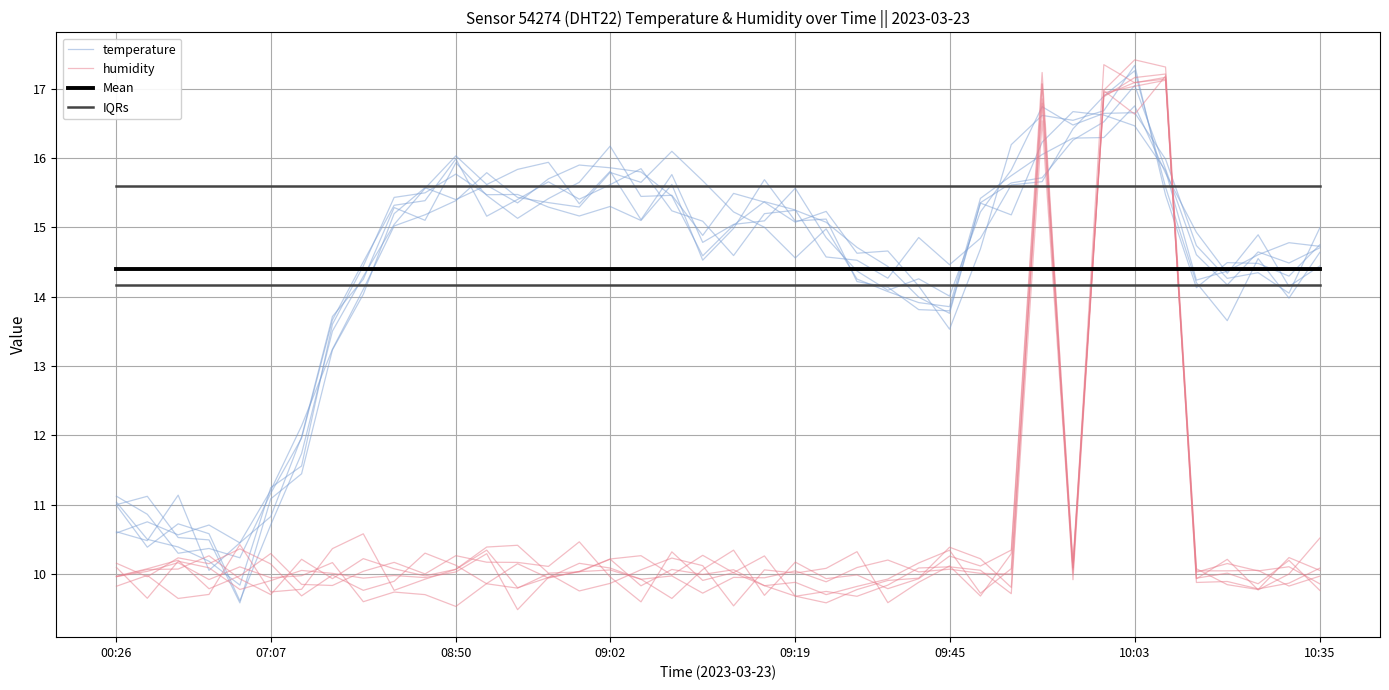

What is the value of the IQRs point at the 31st from the left?

14.2